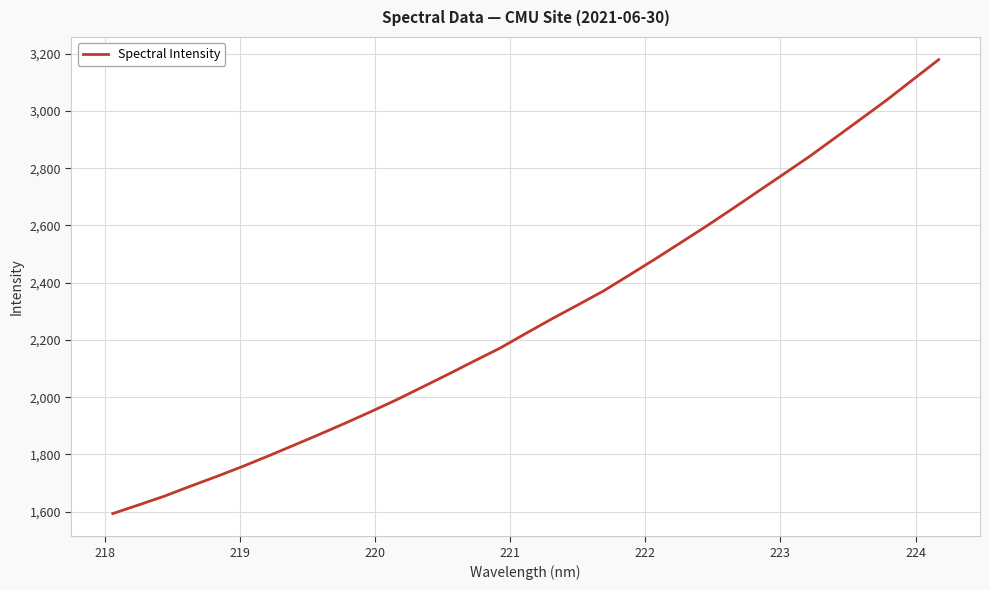

What is the difference between the maximum and minimum values?

1586.5